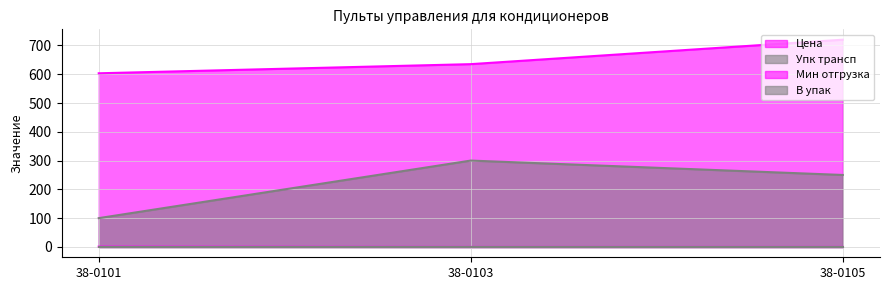

What is the difference between the maximum and second lowest values in the Цена series?

85.0